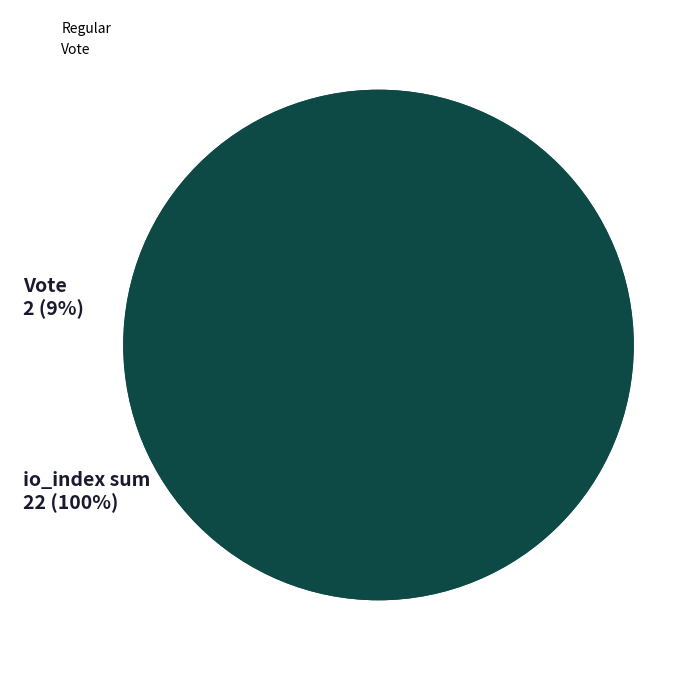

What is the change in value from Regular to Vote?

-18